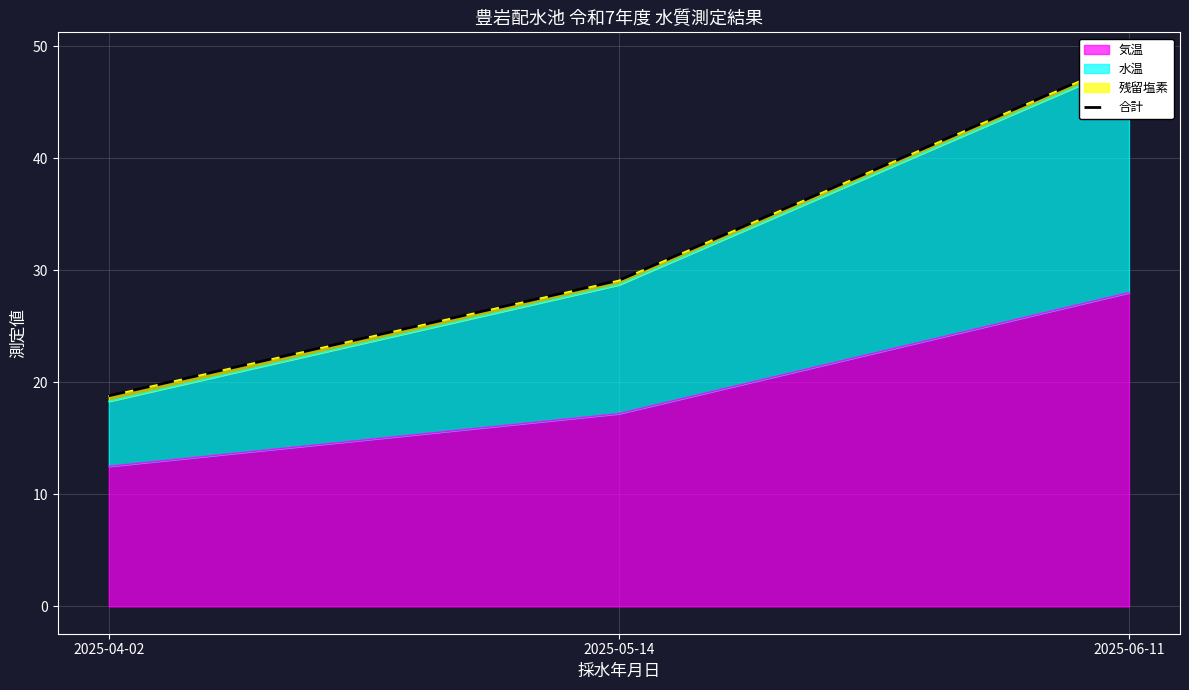

Approximately how many times larger is the value at 2025-06-11 compared to 2025-04-02?

2.6